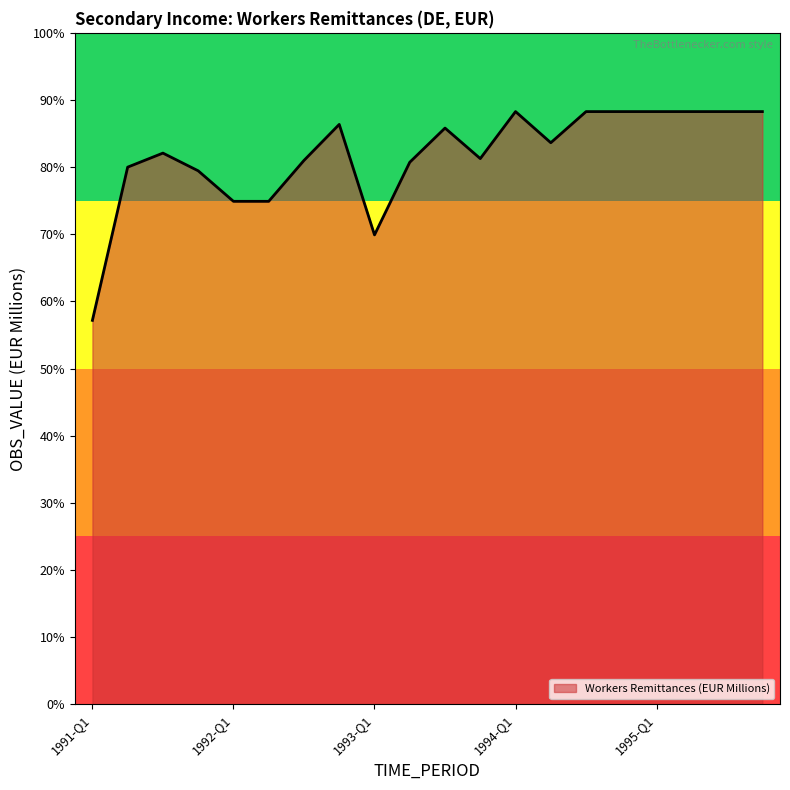

Rank the categories by value from lowest to highest.

1991-Q1, 1993-Q1, 1992-Q1, 1992-Q2, 1991-Q4, 1991-Q2, 1993-Q2, 1992-Q3, 1993-Q4, 1991-Q3, 1994-Q2, 1993-Q3, 1992-Q4, 1994-Q1, 1994-Q3, 1994-Q4, 1995-Q1, 1995-Q2, 1995-Q3, 1995-Q4